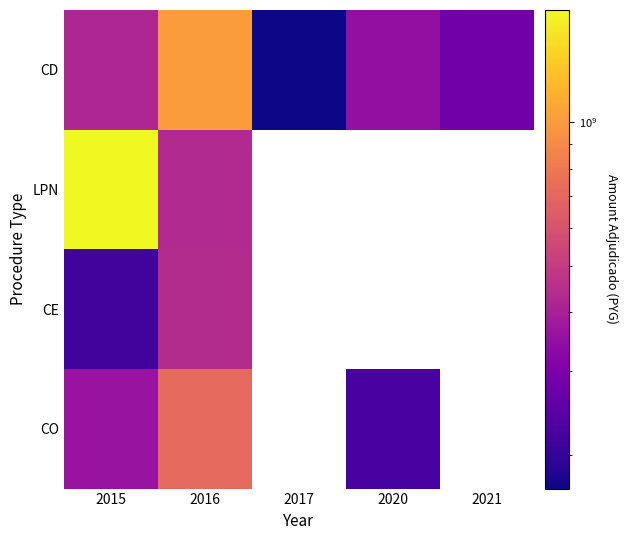

List the series in order of their peak value, lowest first.

CE, CO, CD, LPN